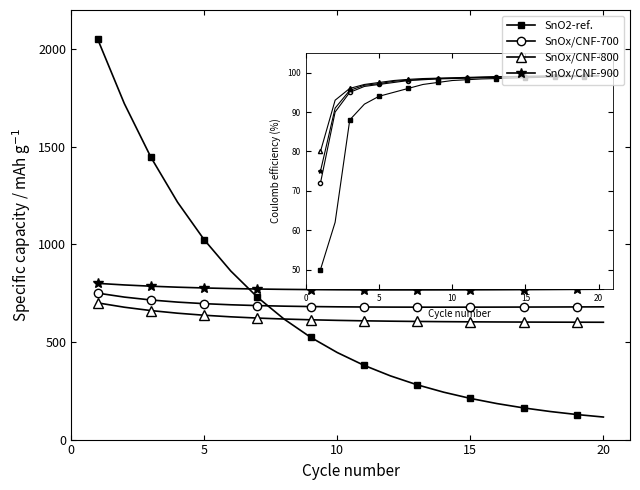

How many lines are shown in the chart?

4